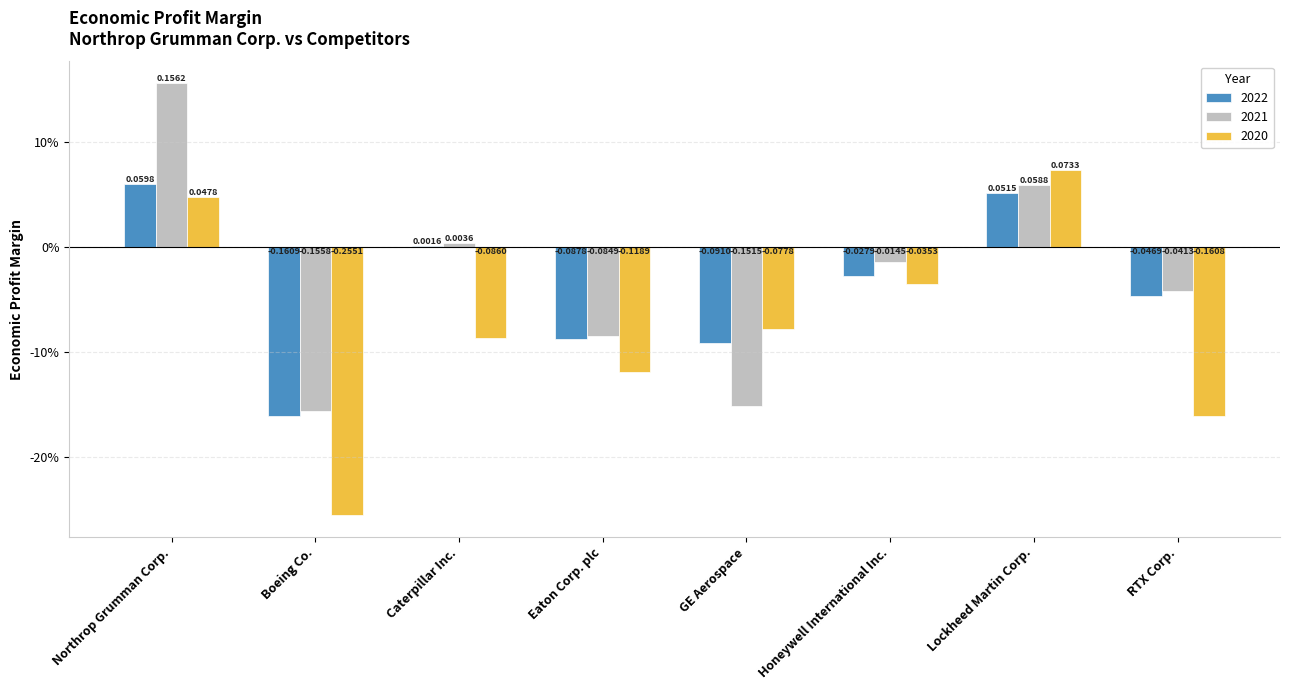

At Caterpillar Inc., list the series in order from smallest to largest.

2020, 2022, 2021